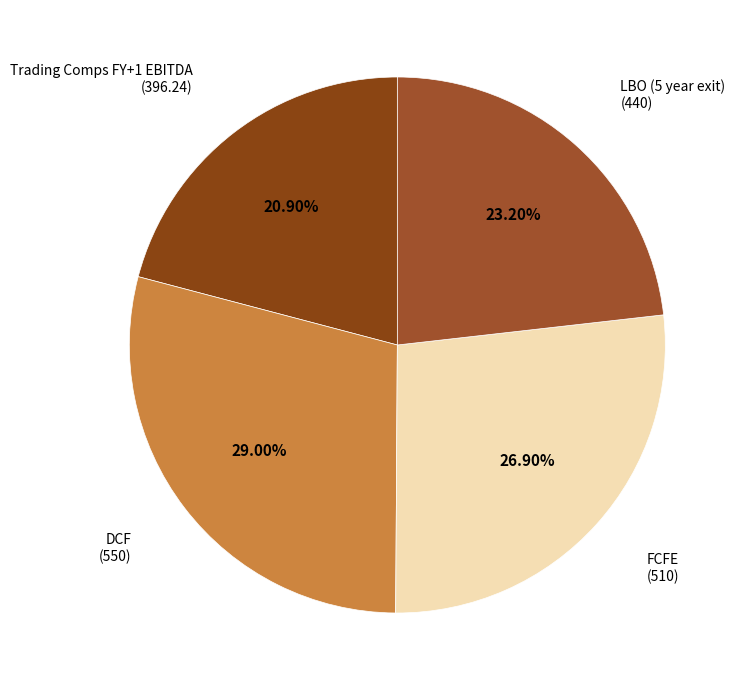

To the nearest percent, what percentage of the pie is FCFE?

27%